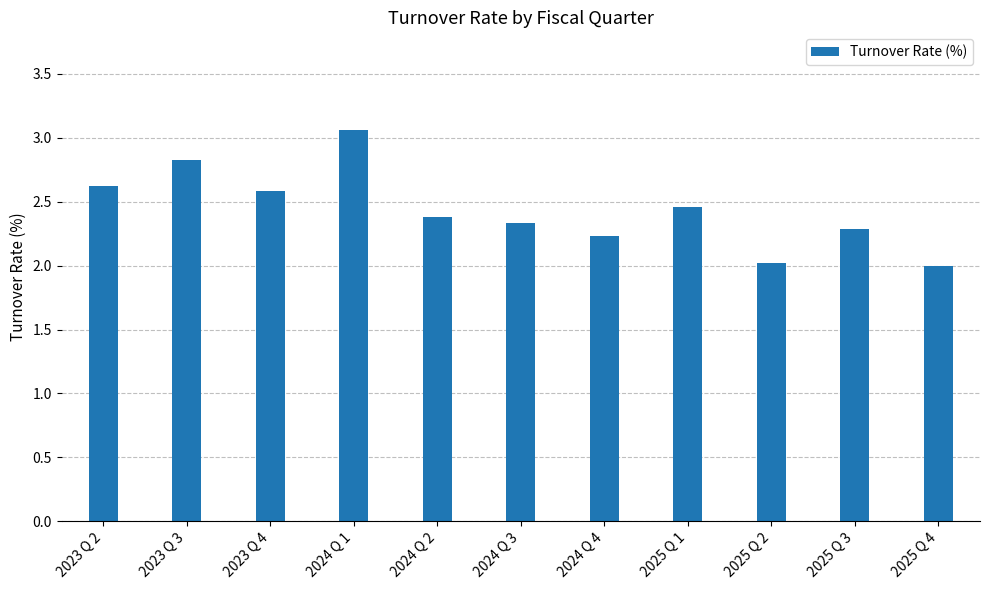

What is the value of the 3rd bar from the left?

2.6